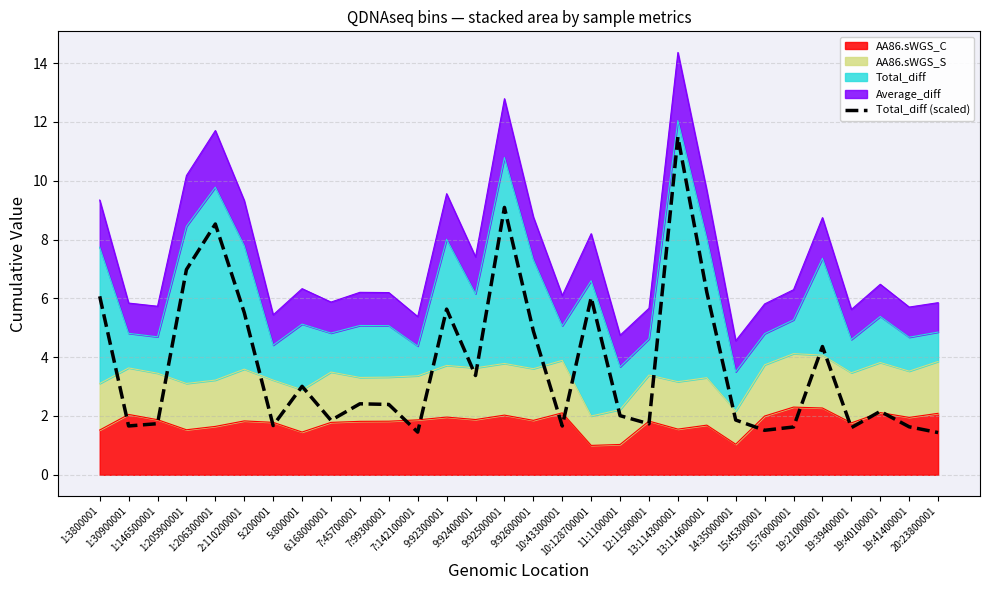

Reading left to right, extract all data points from this chart.

1:3800001=6.1	1:30900001=1.7	1:146500001=1.7	1:205900001=7.0	1:206300001=8.5	2:110200001=5.5	5:200001=1.7	5:800001=3.0	6:168000001=1.9	7:45700001=2.4	7:99300001=2.4	7:142100001=1.5	9:92300001=5.6	9:92400001=3.4	9:92500001=9.1	9:92600001=4.9	10:43300001=1.7	10:128700001=6.0	11:1100001=2.0	12:11500001=1.7	13:114300001=11.5	13:114600001=6.2	14:35000001=1.9	15:45300001=1.5	15:76000001=1.6	19:21000001=4.4	19:39400001=1.6	19:40100001=2.2	19:41400001=1.6	20:23800001=1.4